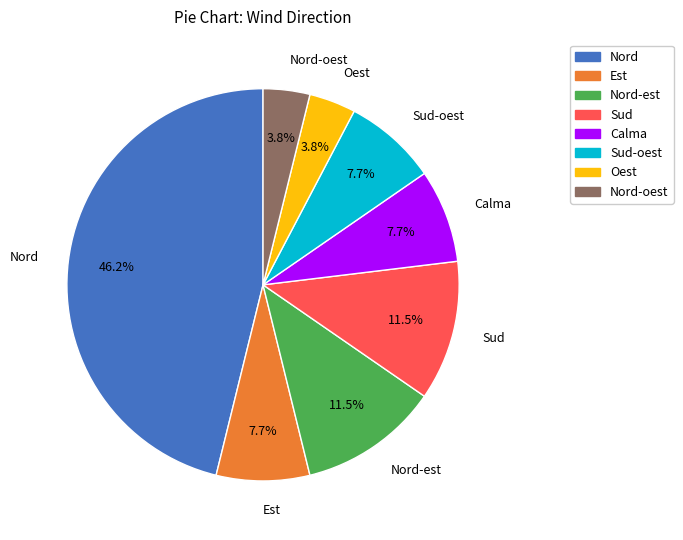

Does any single category account for the majority?

No